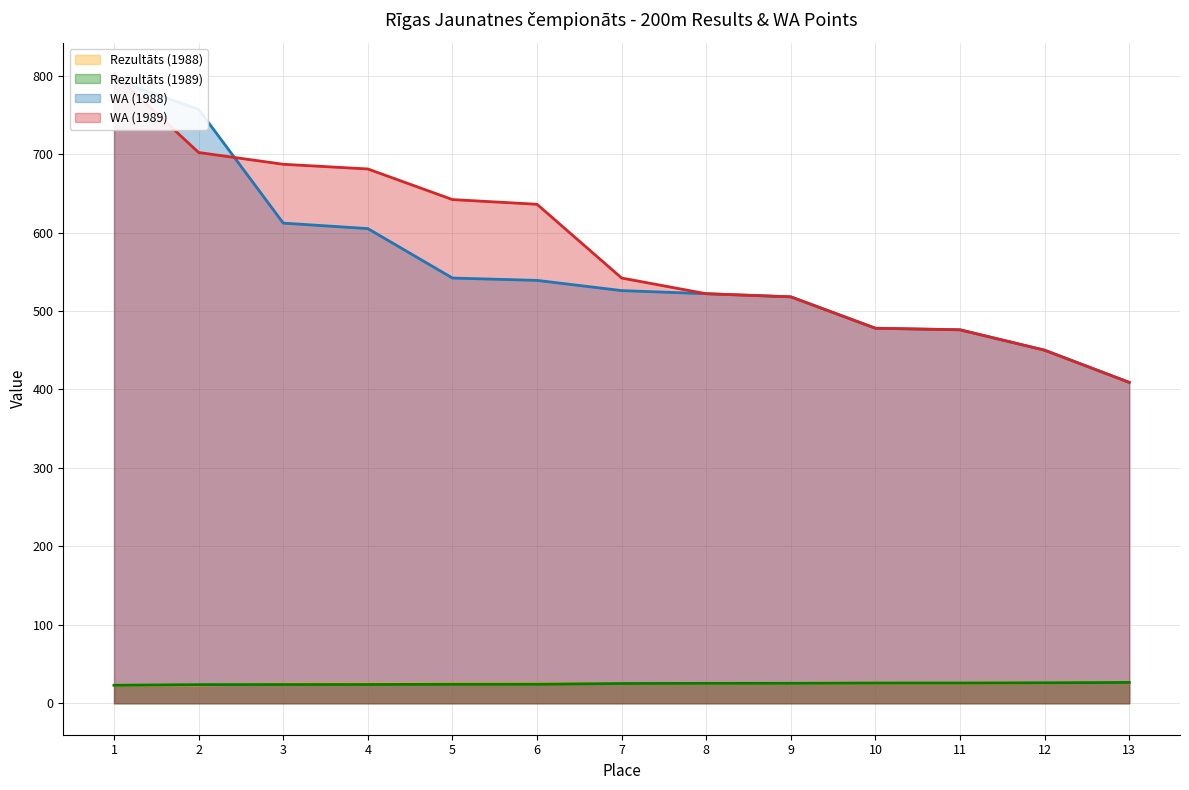

Rank the series by their maximum value, from highest to lowest.

WA (1989), WA (1988), Rezultāts (1988), Rezultāts (1989)